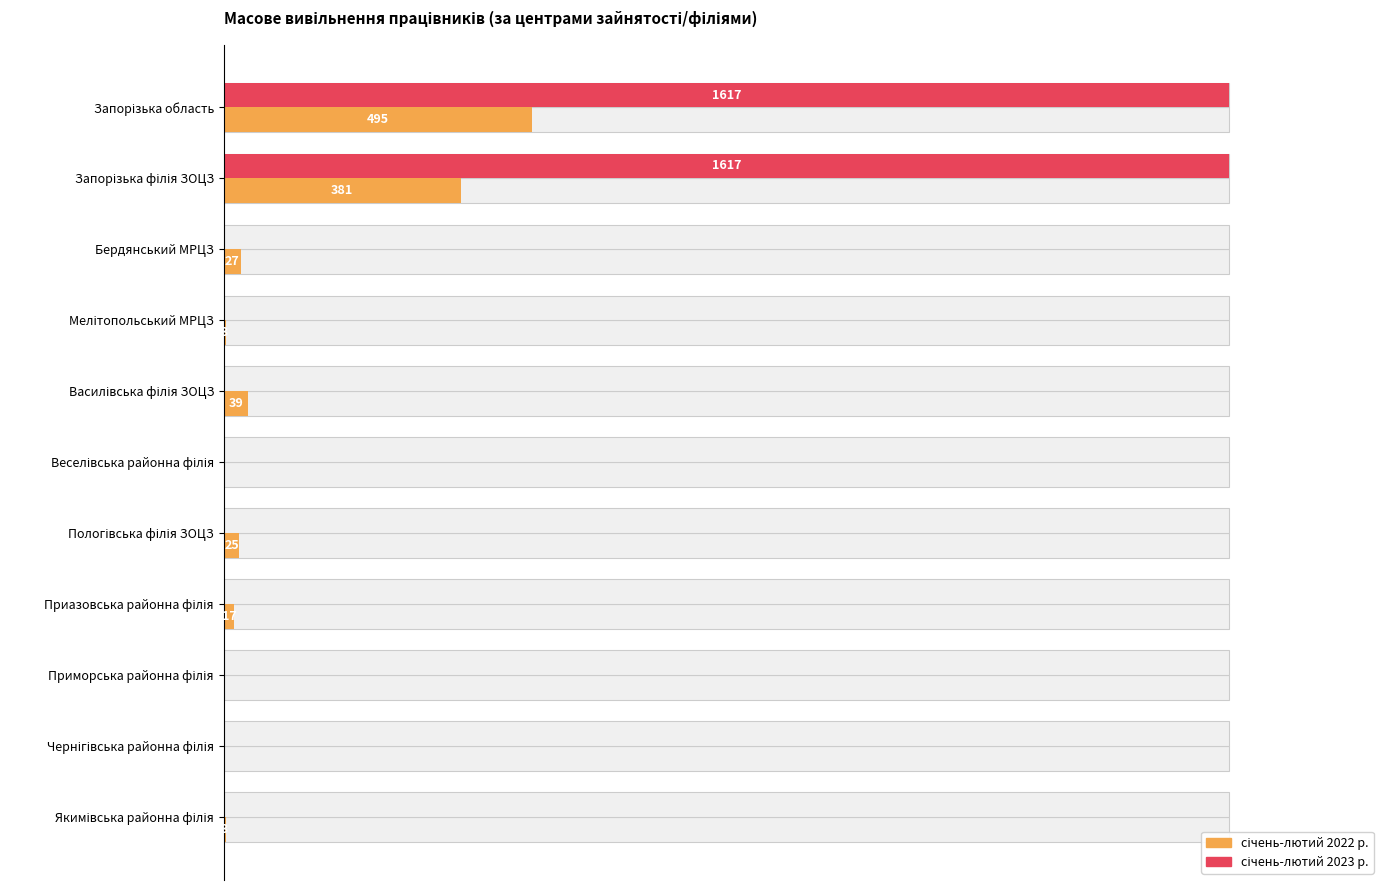

Rank the series by their maximum value, from highest to lowest.

січень-лютий 2023 р., січень-лютий 2022 р.